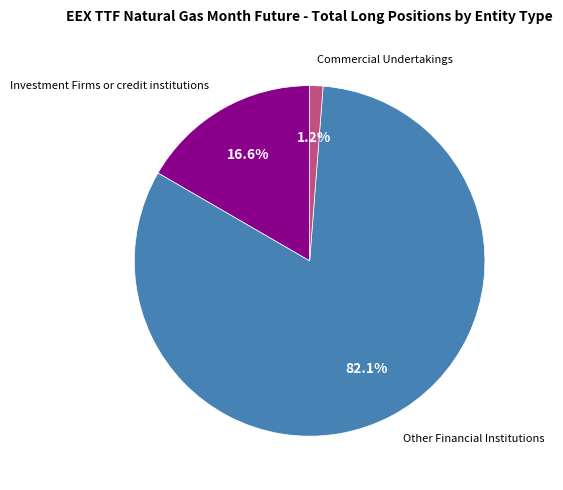

Is there any slice that represents more than half of the pie?

Yes